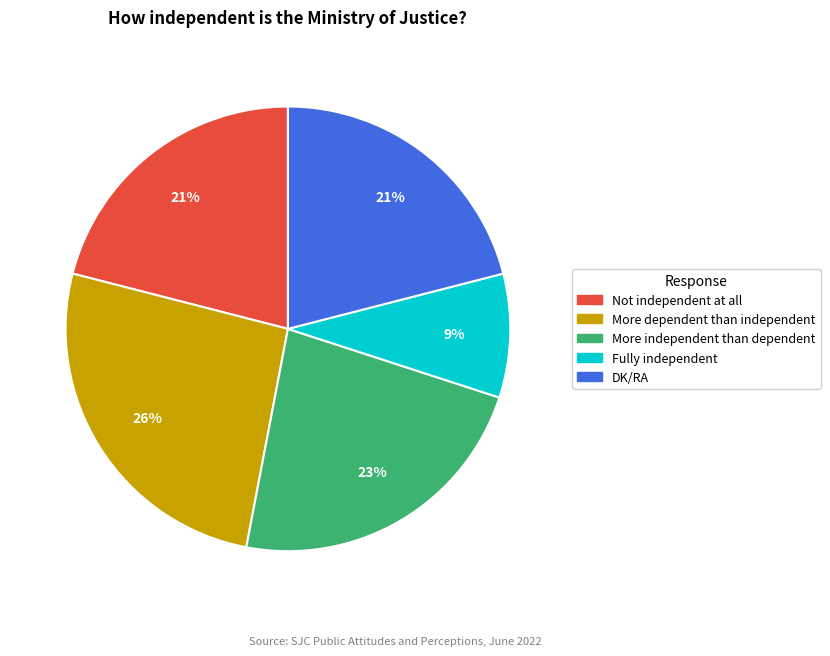

How many slices are in this pie chart?

5